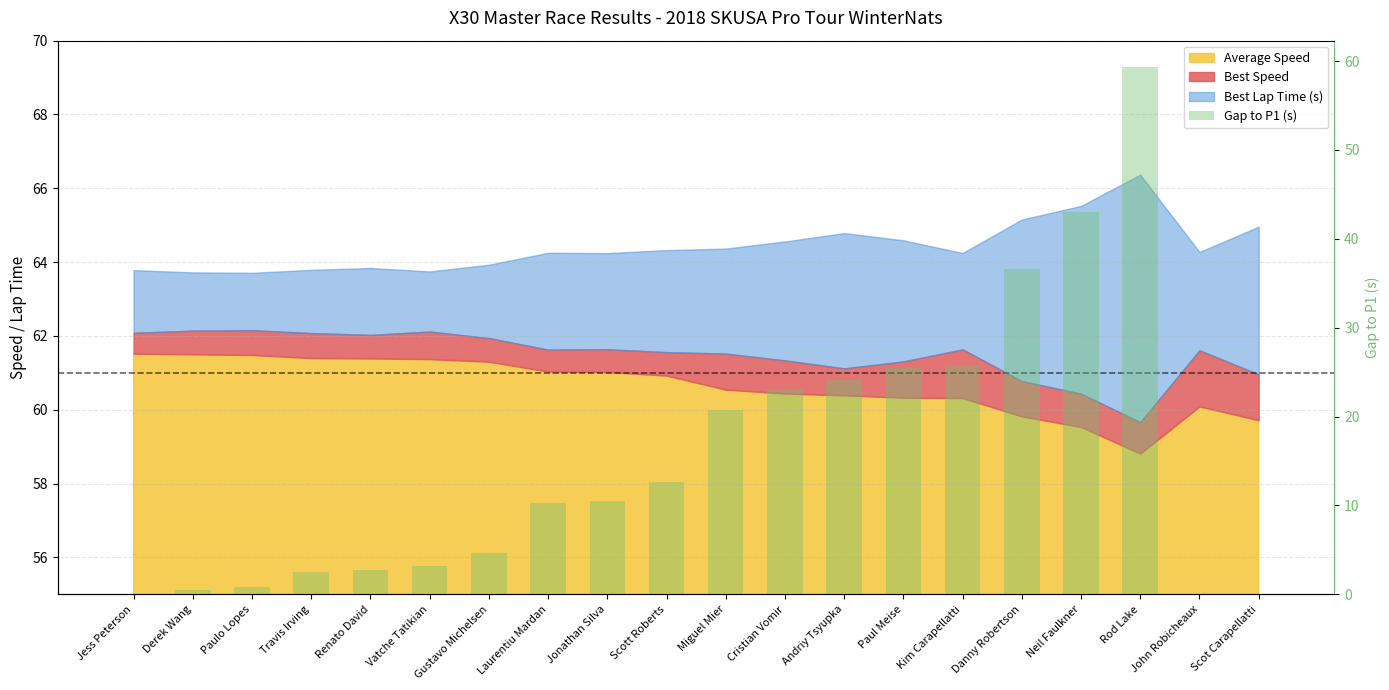

At which label is the value closest to 29?

Kim Carapellatti